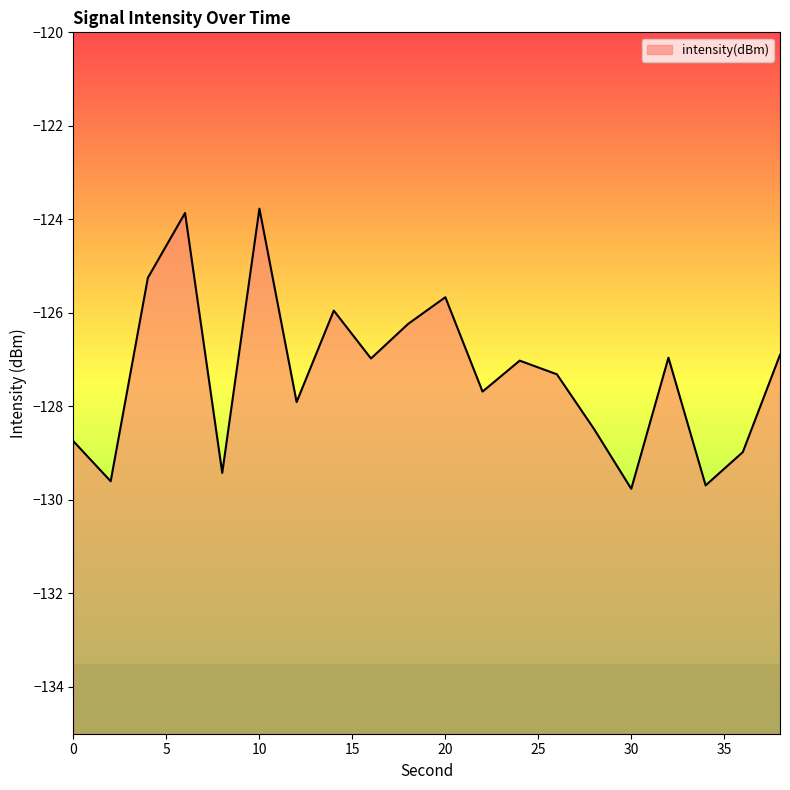

Rank the categories by value from highest to lowest.

10, 6, 4, 20, 14, 18, 38, 32, 16, 24, 26, 22, 12, 28, 0, 36, 8, 2, 34, 30